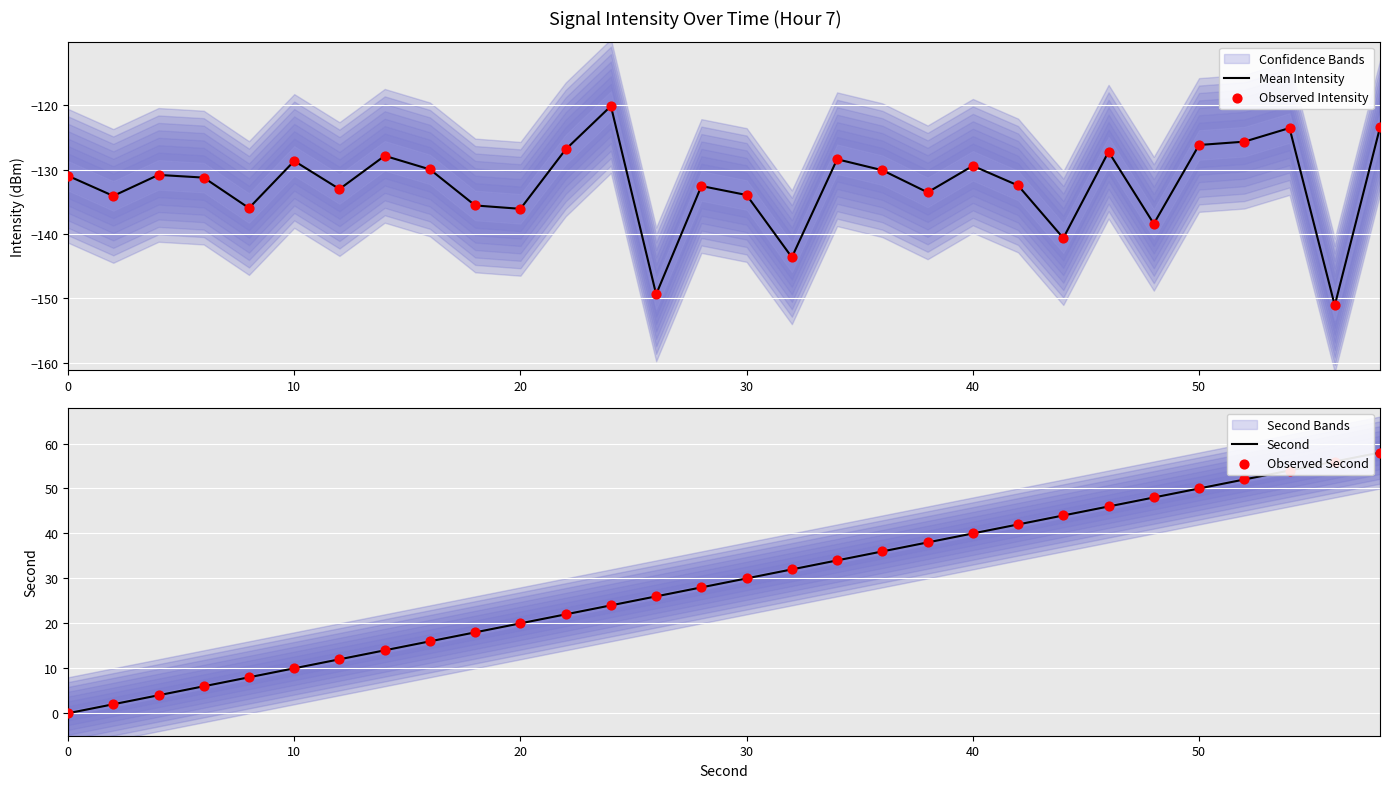

Is it true that Mean Intensity equals -129.4 at 40?

True